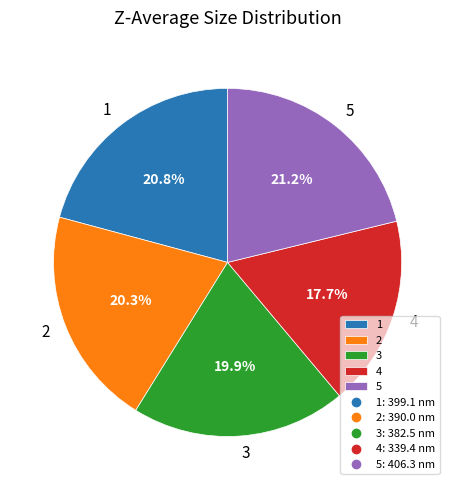

What percentage do 5 and 2 together represent?

41.5%